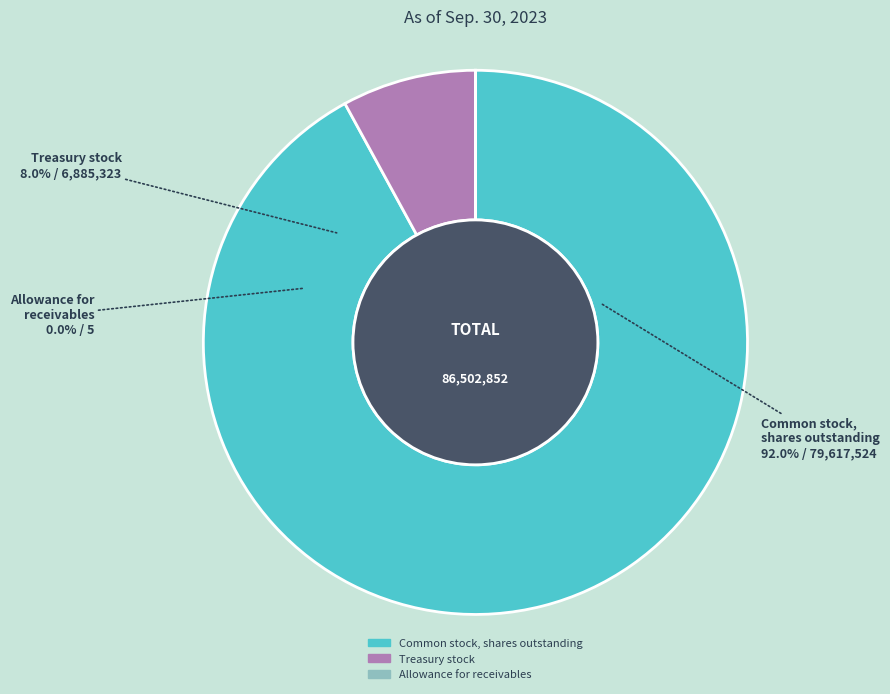

Combined, what portion of the pie is Allowance for receivables and Treasury stock?

8.0%